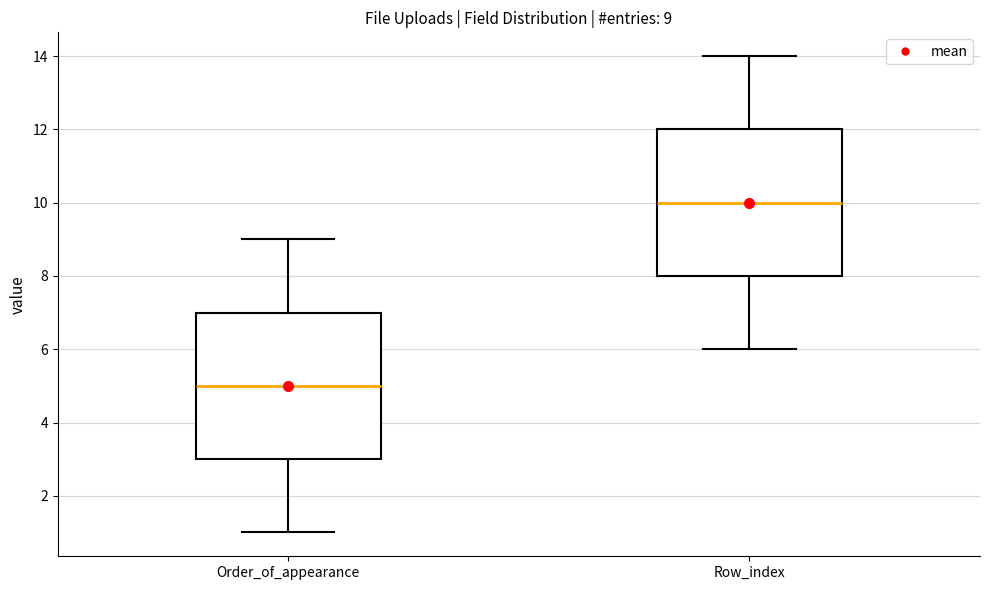

Which box has the lowest median line?

Order_of_appearance